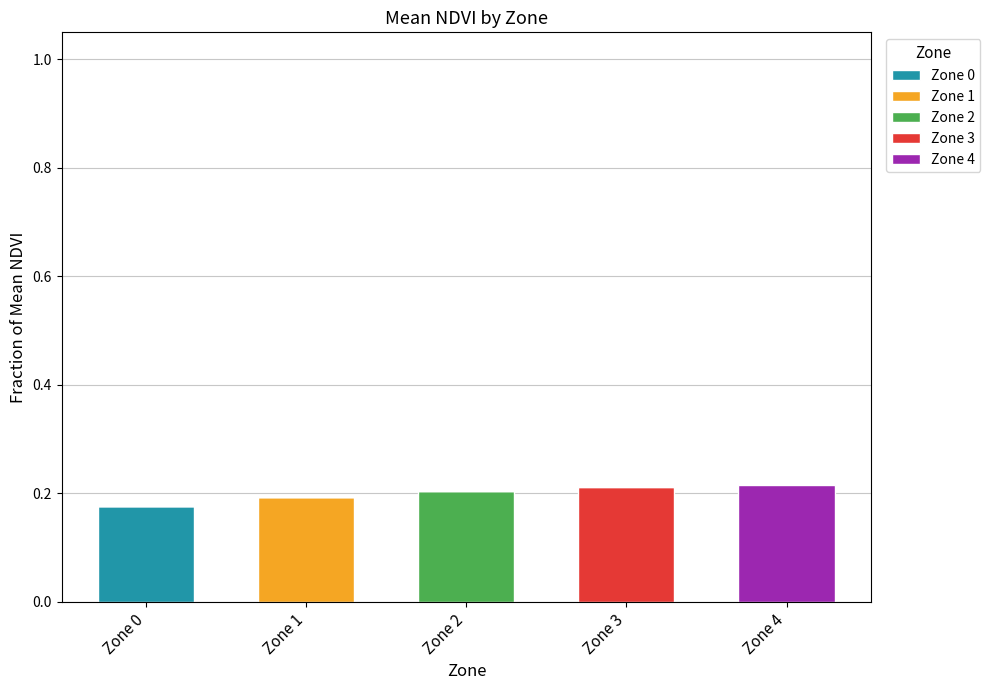

Which series has the widest spread of values?

Zone 4